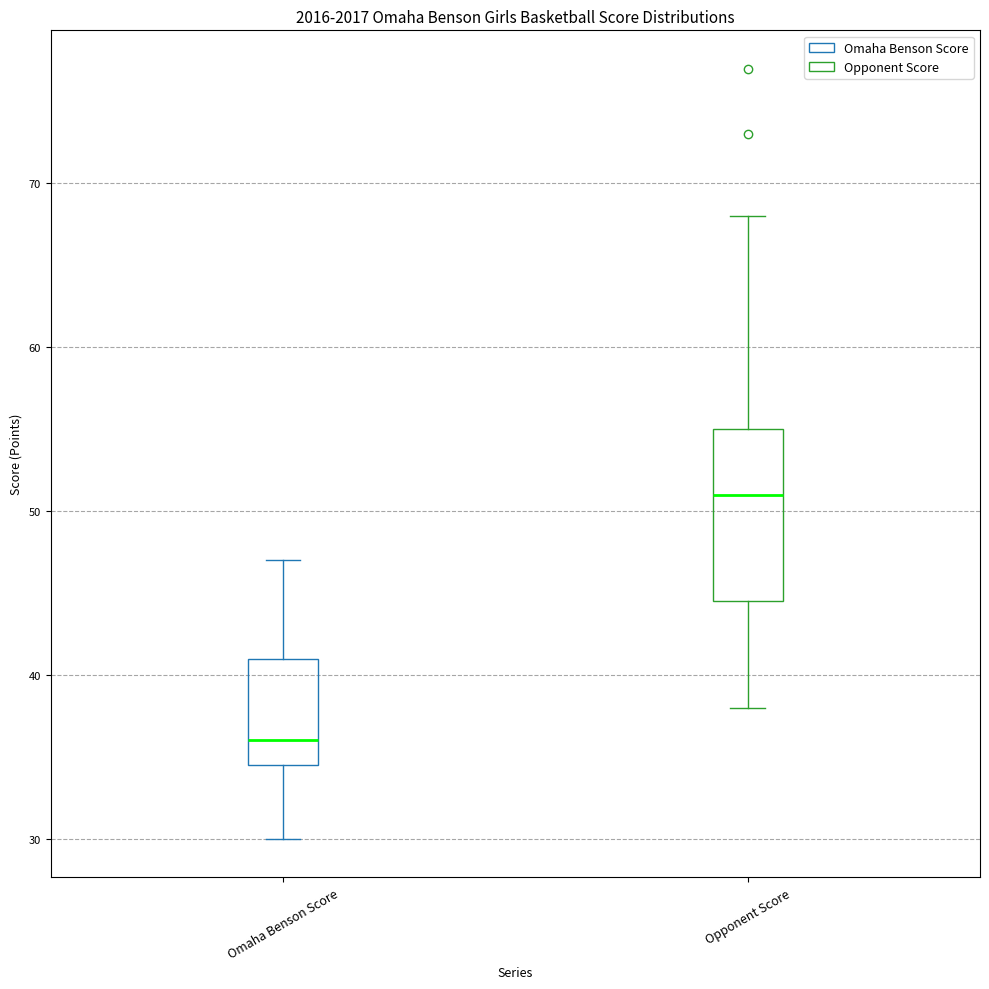

Where is the upper edge of the box for Opponent Score on the y-axis? The values are not printed on the chart, so give them approximately, as read against the axis.

55